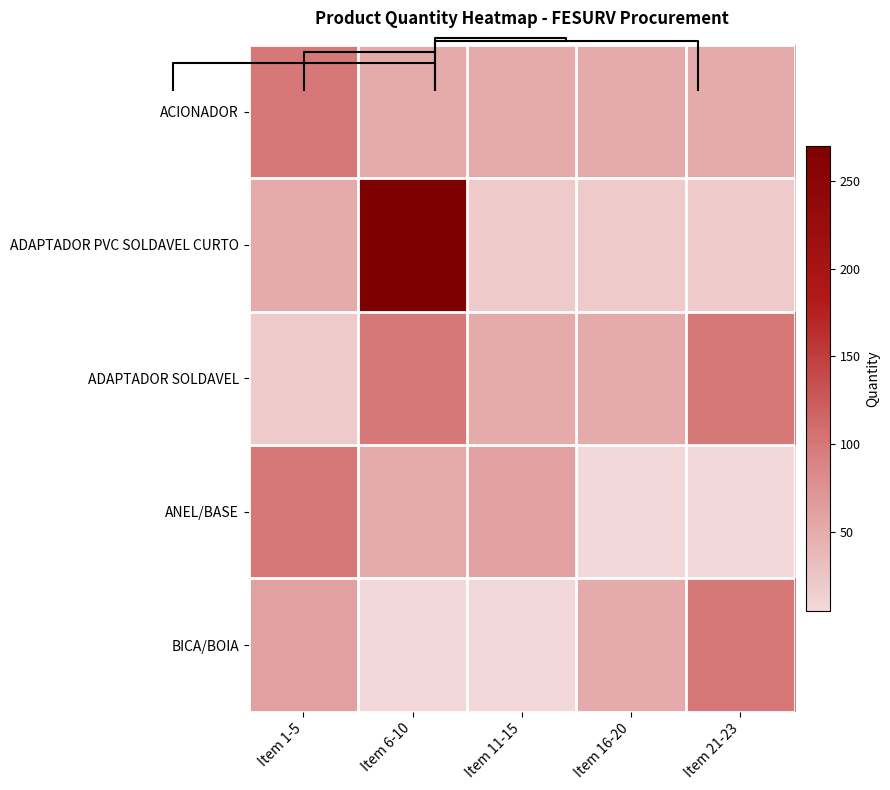

How many data points does each series have?

5